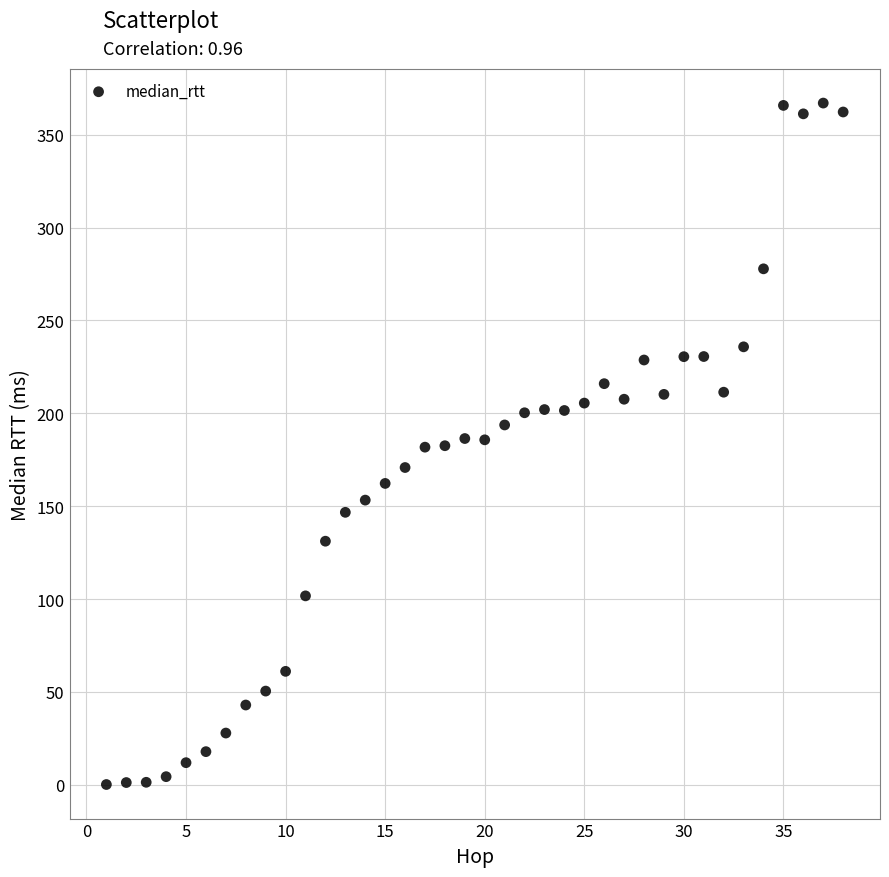

What is the range of X values (max minus min)?

37.0